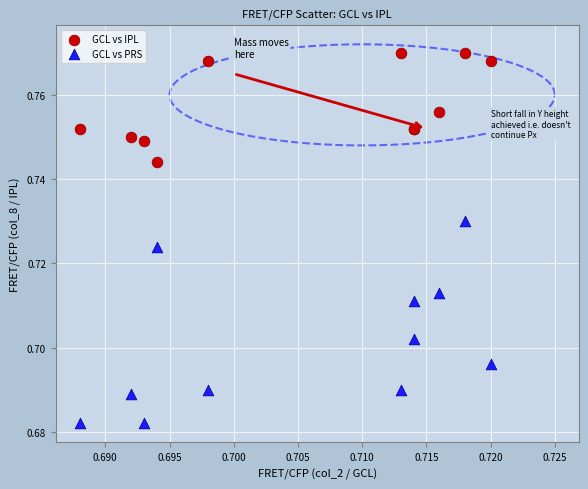

Which series has the widest spread of Y values?

GCL vs PRS